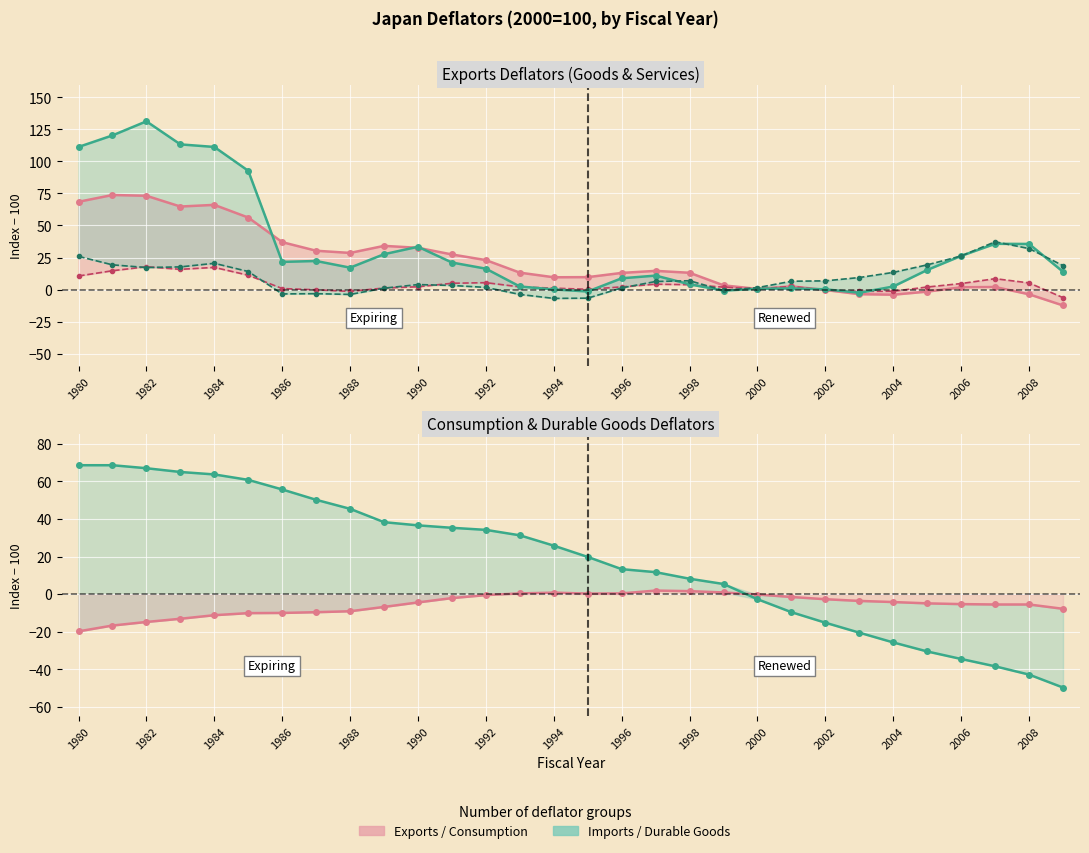

Which series has the largest total across all categories?

Imports Goods